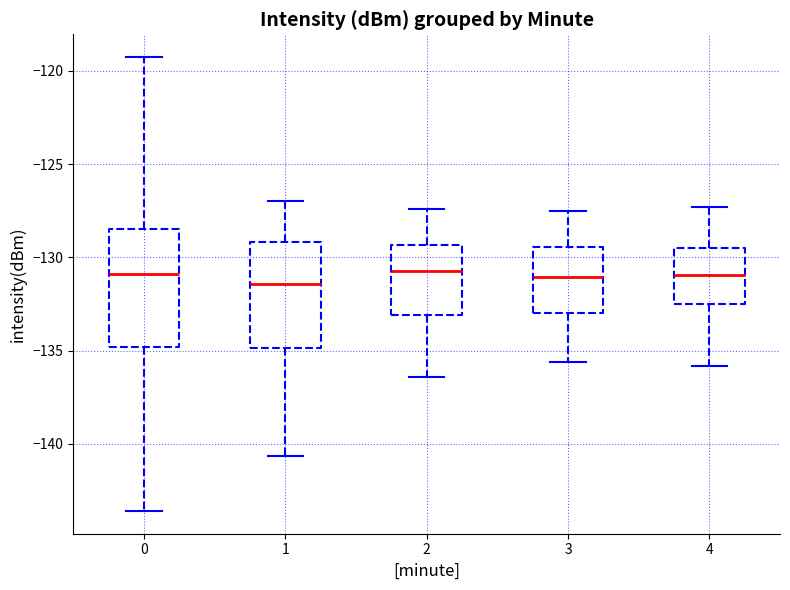

Where does the lower whisker of the box at x = 4 end on the y-axis? The values are not printed on the chart, so give them approximately, as read against the axis.

-136.0